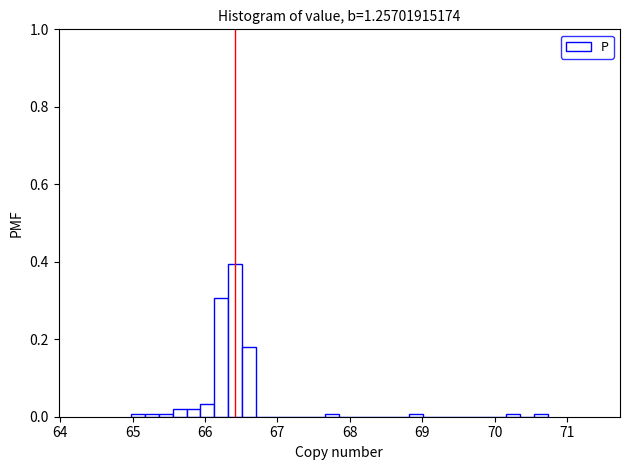

Around what value on the x-axis is the tallest bar? Give the approximate position of its centre, as read against the axis.

66.4